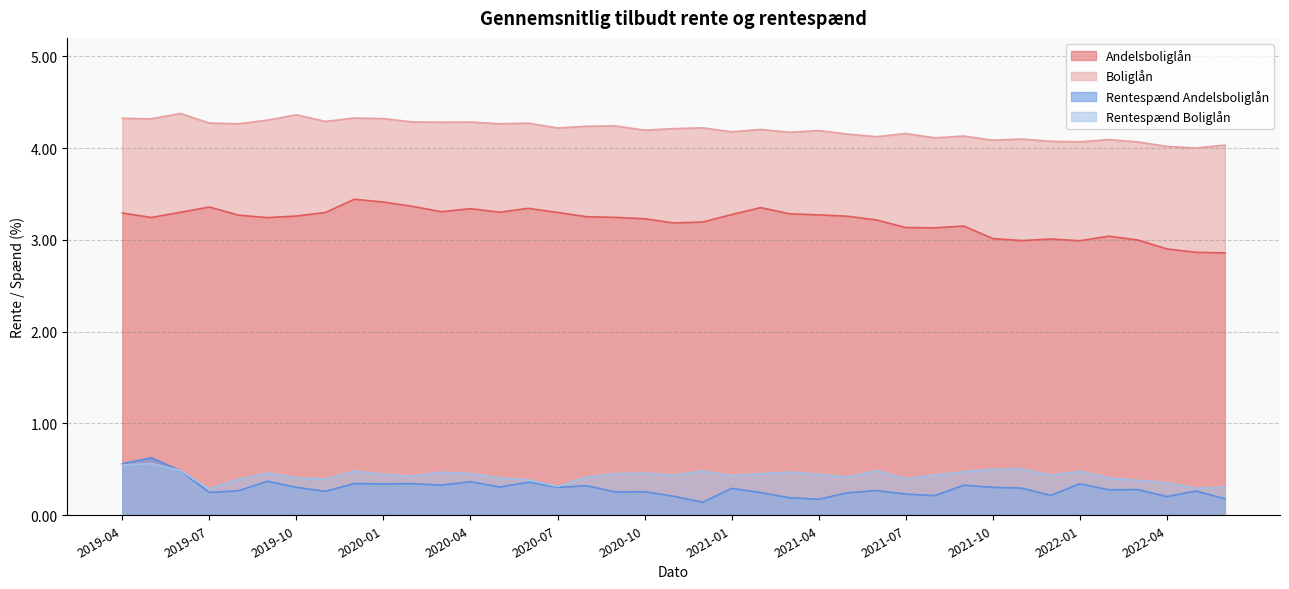

What is the sum of all Rentespænd Boliglån values?

16.8